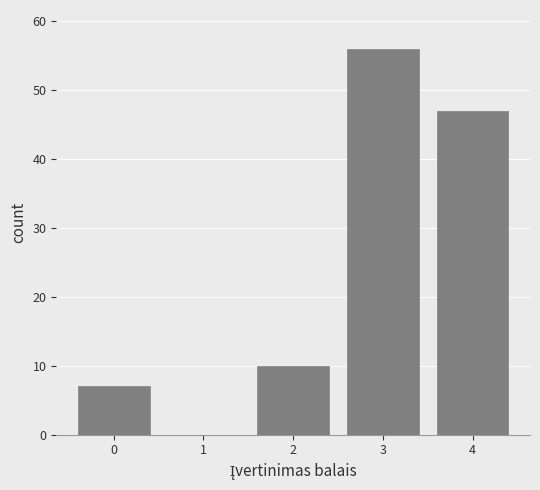

How tall is the bar that spans -0.5 to 0.5 on the x-axis? The values are not printed on the chart, so give them approximately, as read against the axis.

7